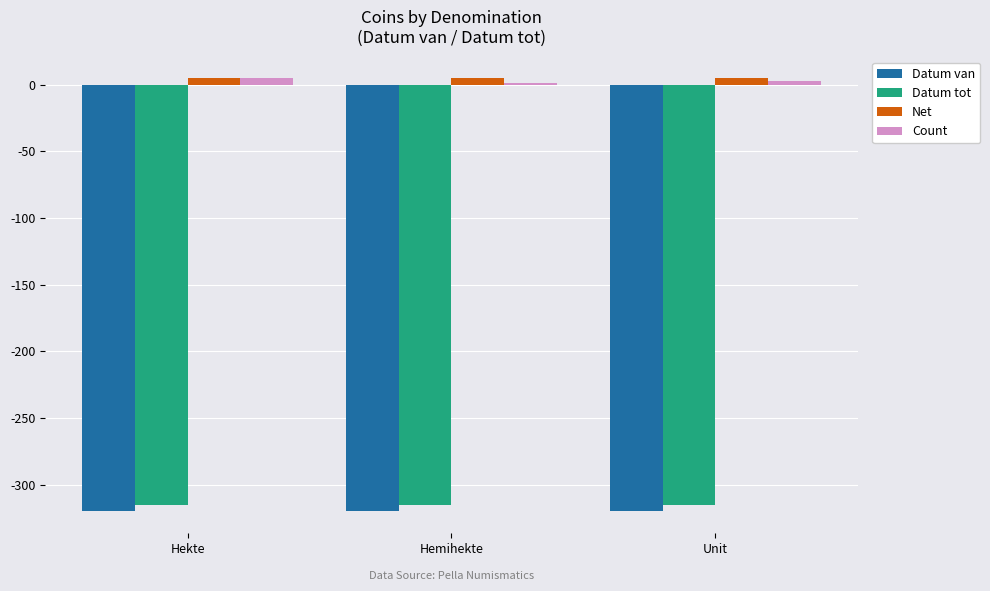

The value of Datum tot at Hekte is -213. True or false?

False